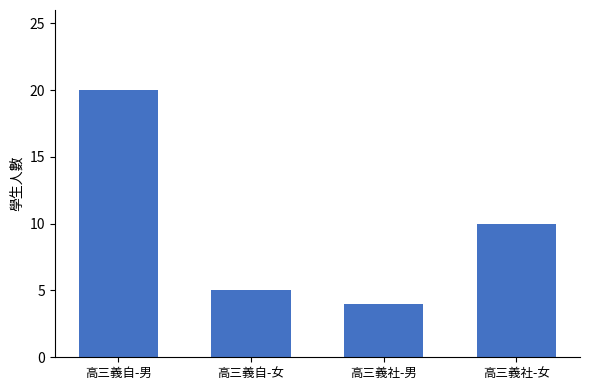

What is the difference between the maximum and second lowest values?

15